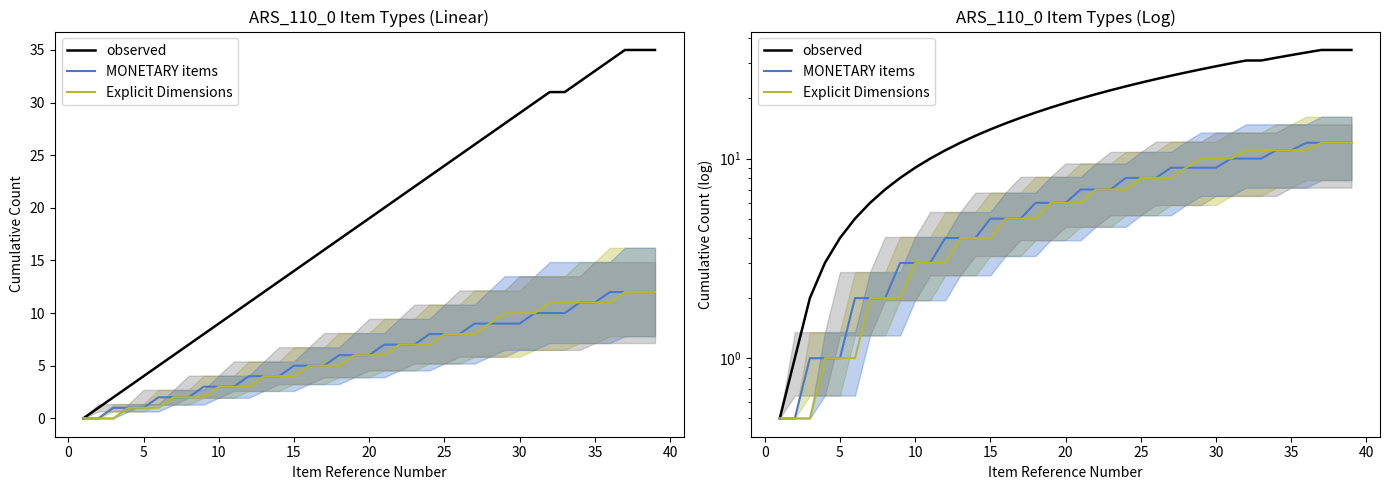

The value of MONETARY items at 15 is 5.0. True or false?

True